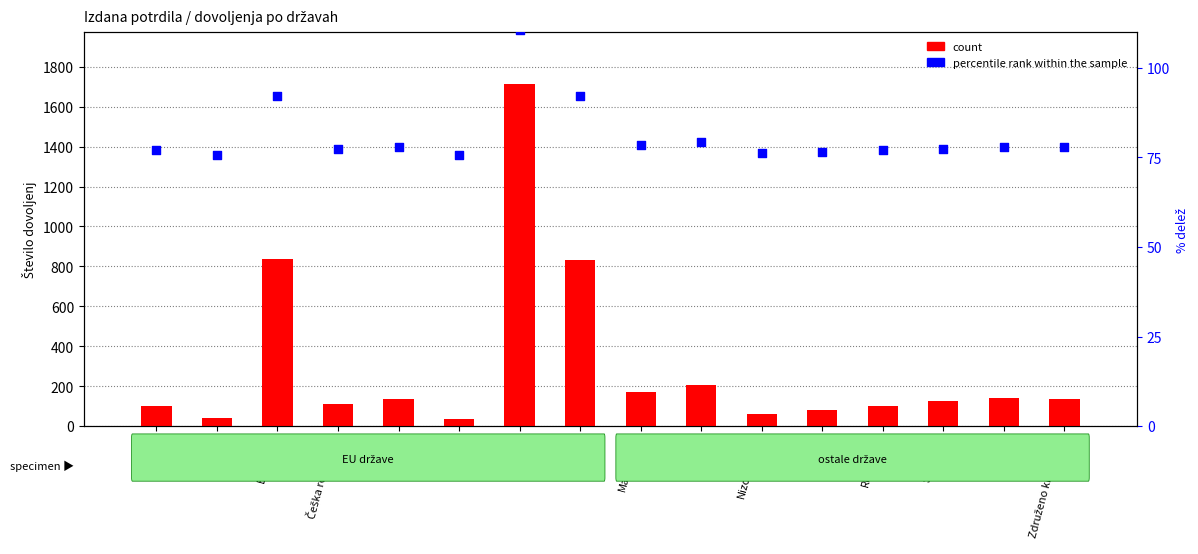

Which series contains the lowest Y value?

count